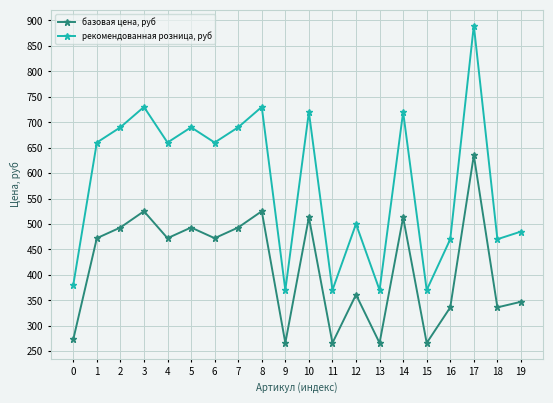

At how many categories does at least one series exceed 521?

11